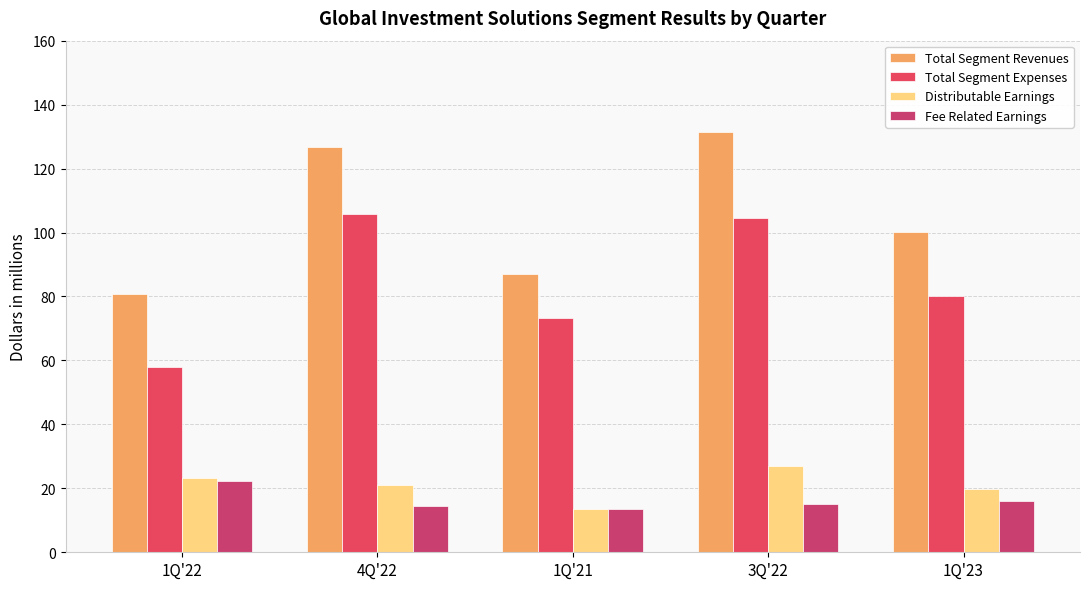

List the series in order of their peak value, lowest first.

Fee Related Earnings, Distributable Earnings, Total Segment Expenses, Total Segment Revenues